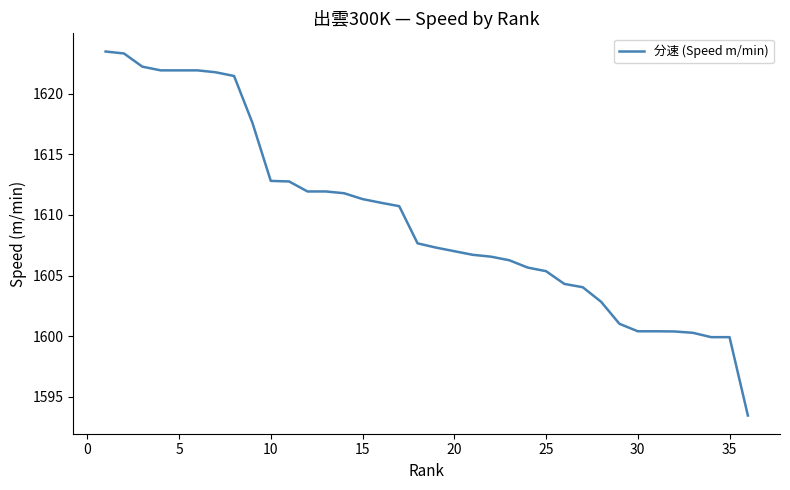

What is the difference between the maximum and minimum values?

30.0